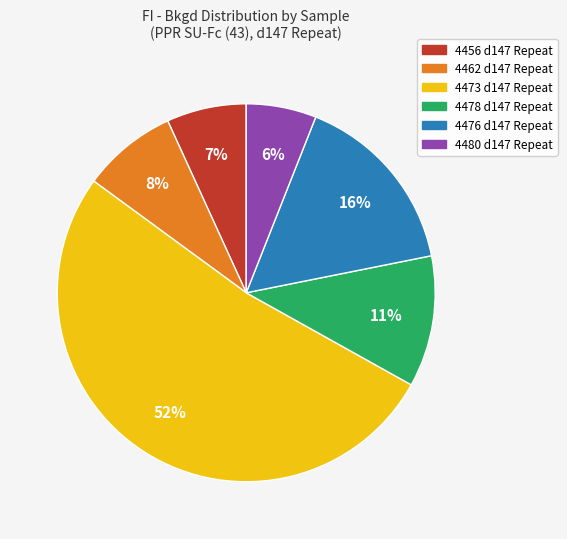

Do 4476 d147 Repeat and 4456 d147 Repeat together represent more than half of the pie?

No